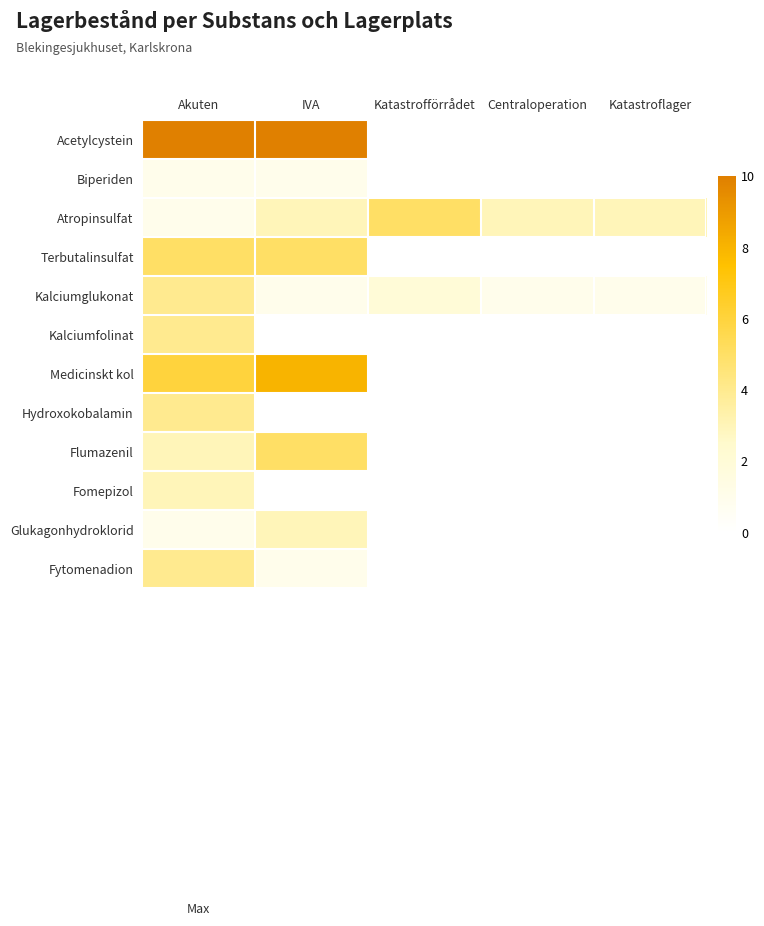

List the series in order of their peak value, highest first.

Acetylcystein, Medicinskt kol, Atropinsulfat, Terbutalinsulfat, Flumazenil, Kalciumglukonat, Kalciumfolinat, Hydroxokobalamin, Fytomenadion, Fomepizol, Glukagonhydroklorid, Biperiden